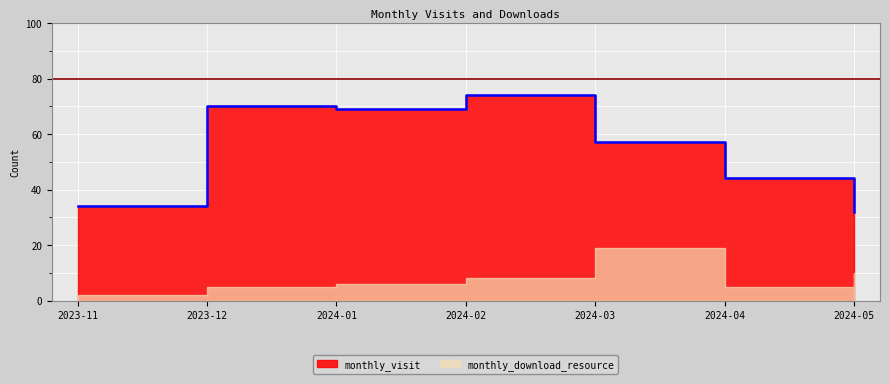

At which label does the data first exceed 57?

2023-12